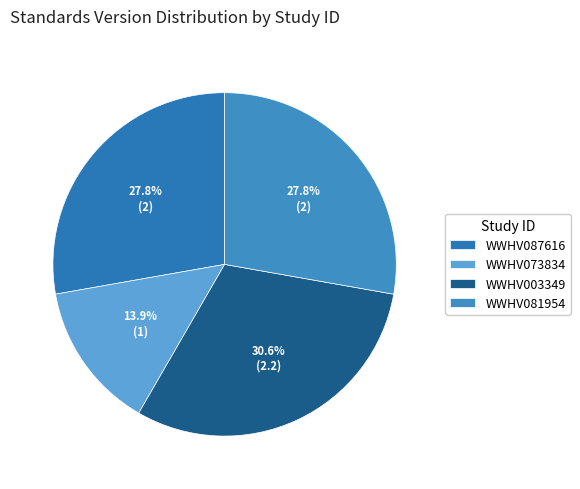

Between WWHV073834 and WWHV081954, which is larger?

WWHV081954